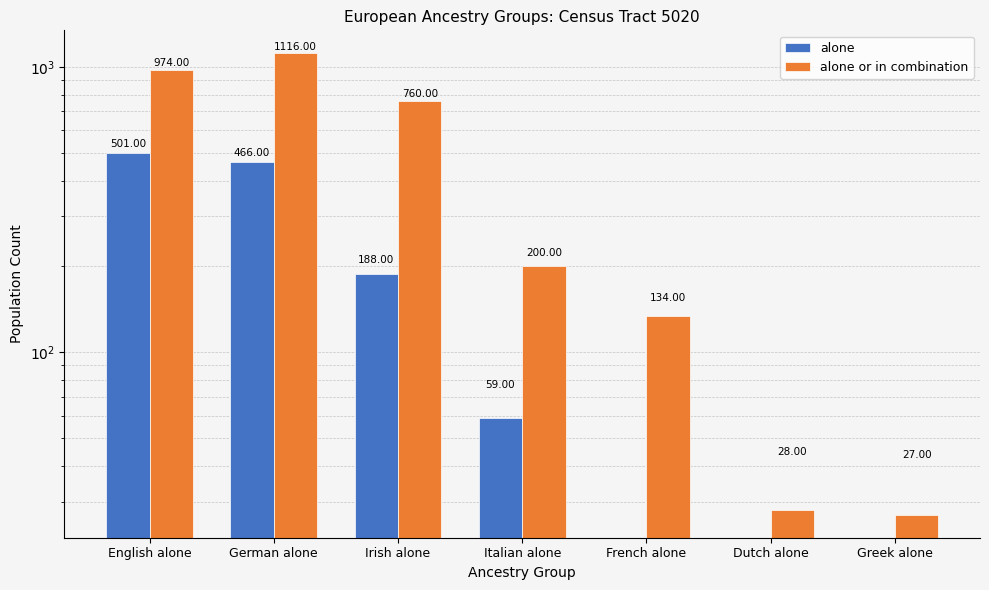

How many bars are there in each group?

2